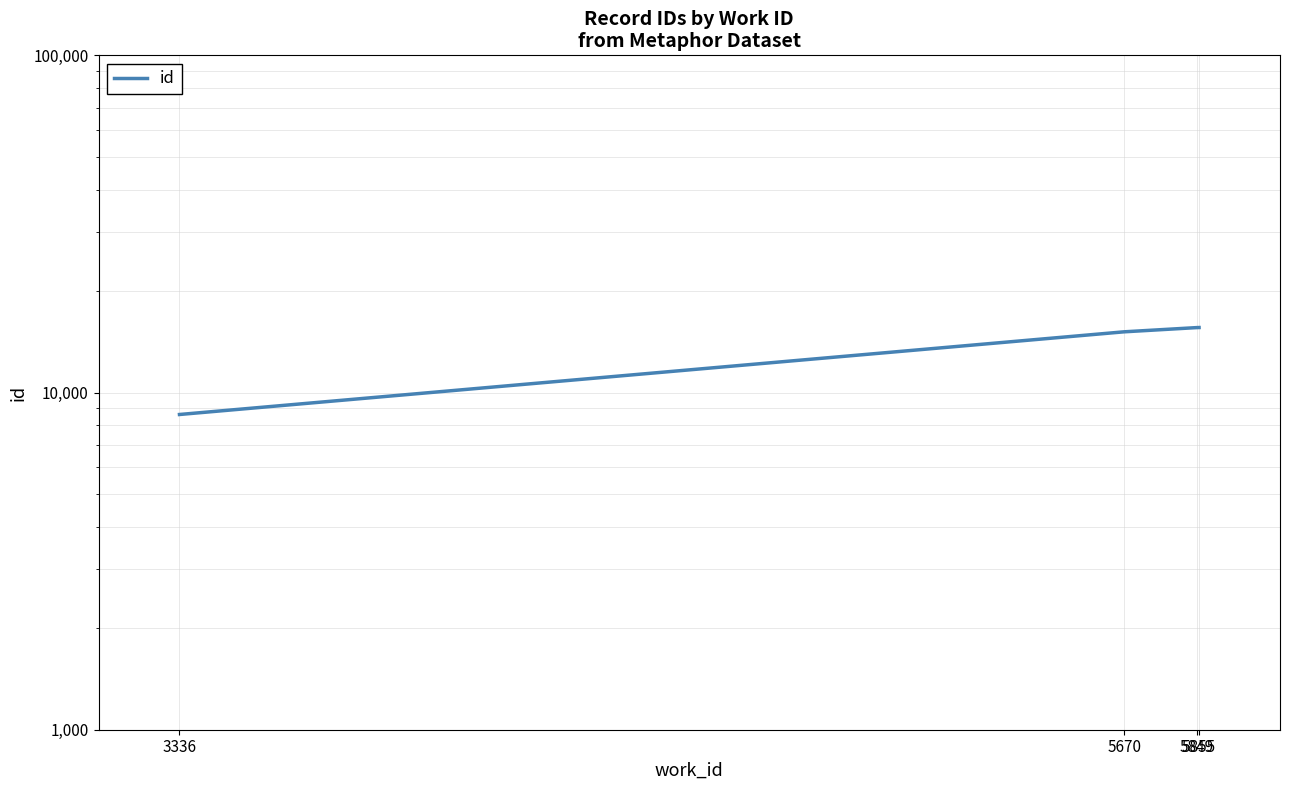

Between 5670 and 3336, which is larger?

5670